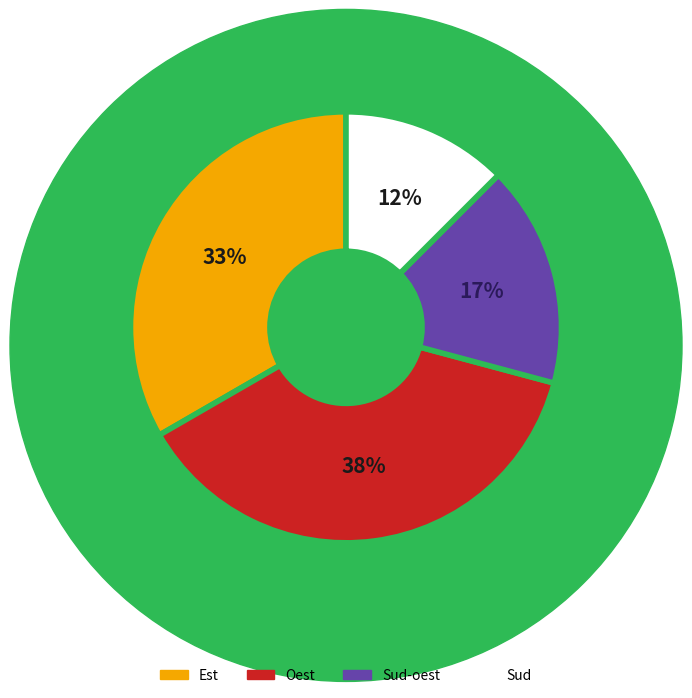

Is there a majority slice in this chart?

No